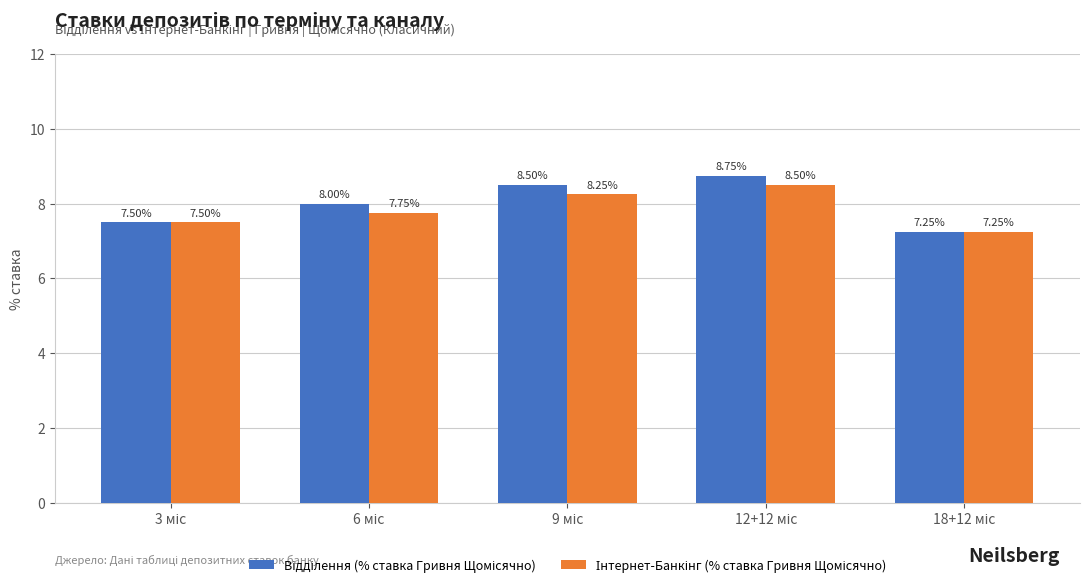

Which series has the widest spread of values?

Відділення (% ставка Гривня Щомісячно)